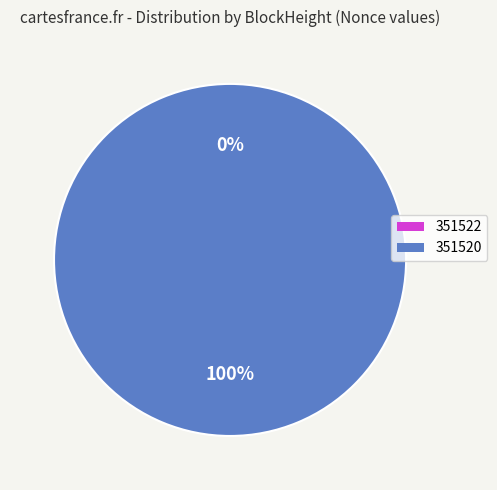

Does any single category account for the majority?

Yes